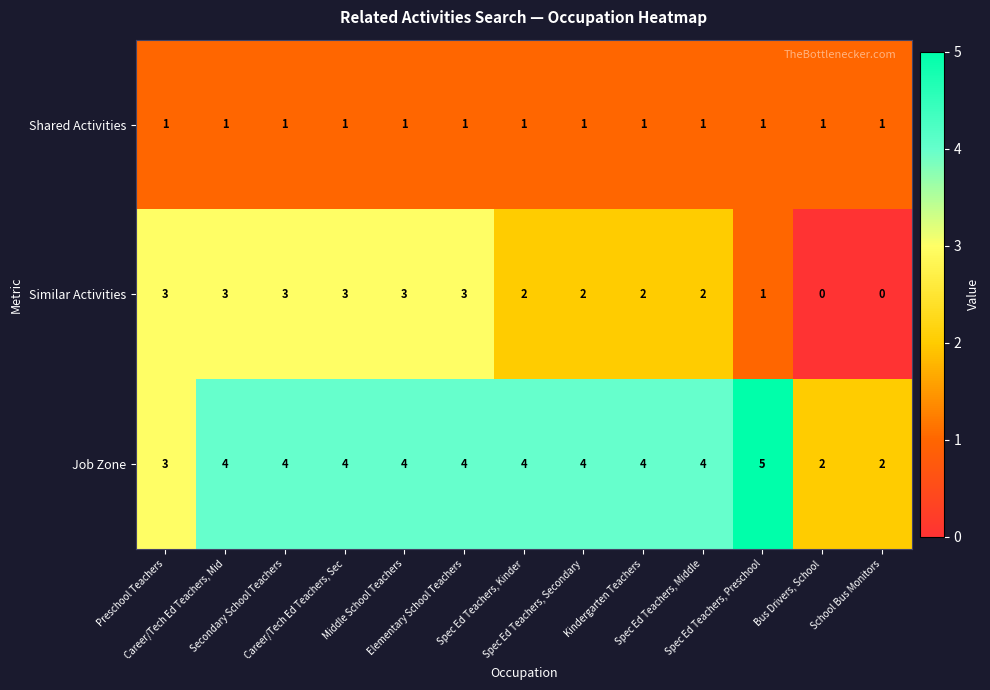

What is the sum of all Shared Activities values?

13